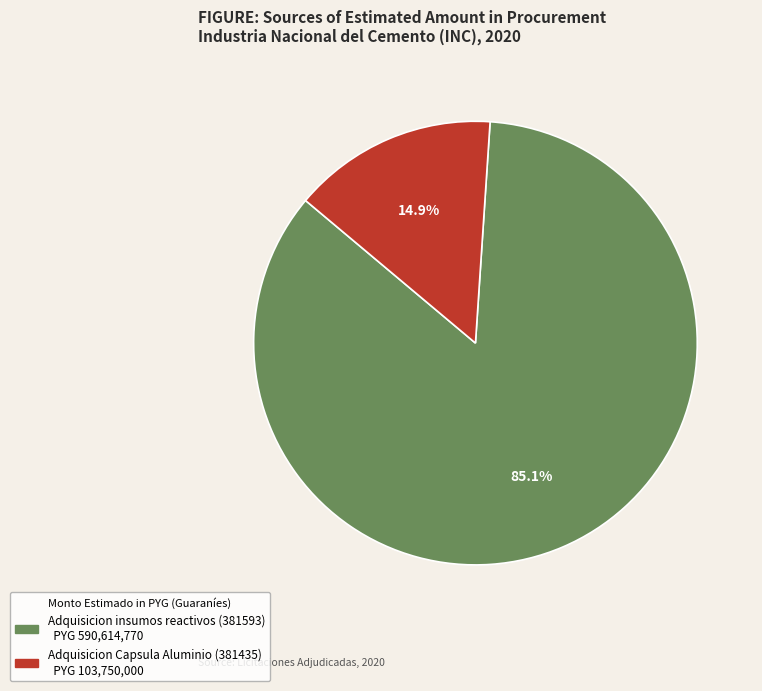

What is the ratio of the value at Adquisicion insumos reactivos (381593) to the value at Adquisicion Capsula Aluminio (381435)?

5.7